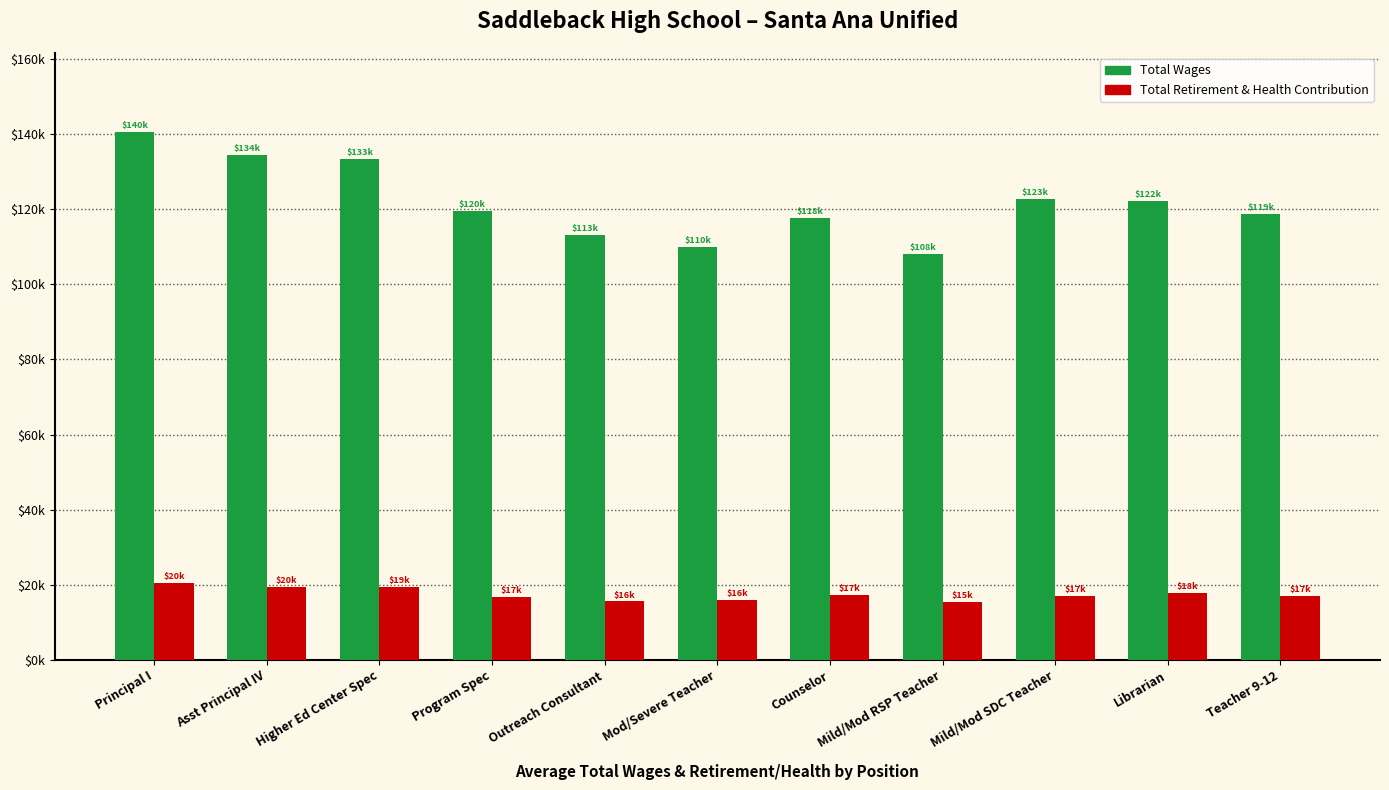

Reading left to right, extract all data points from this chart.

Total Wages: Principal I=140454	Asst Principal IV=134358	Higher Ed Center Spec=133319	Program Spec=119595	Outreach Consultant=113044	Mod/Severe Teacher=109998	Counselor=117706	Mild/Mod RSP Teacher=108010	Mild/Mod SDC Teacher=122703	Librarian=122133	Teacher 9-12=118763
Total Retirement & Health Contribution: Principal I=20478	Asst Principal IV=19527	Higher Ed Center Spec=19327	Program Spec=16784	Outreach Consultant=15575	Mod/Severe Teacher=15881	Counselor=17276	Mild/Mod RSP Teacher=15369	Mild/Mod SDC Teacher=16972	Librarian=17888	Teacher 9-12=17046